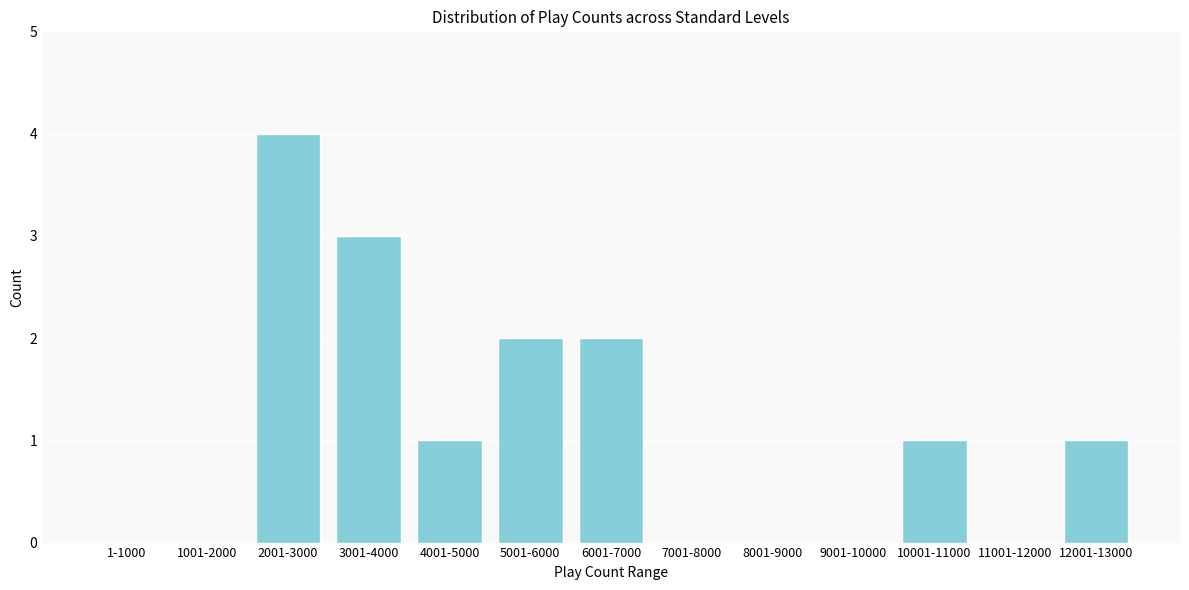

Reading left to right, transcribe all the data shown in this chart.

1-1000=0	1001-2000=0	2001-3000=4	3001-4000=3	4001-5000=1	5001-6000=2	6001-7000=2	7001-8000=0	8001-9000=0	9001-10000=0	10001-11000=1	11001-12000=0	12001-13000=1